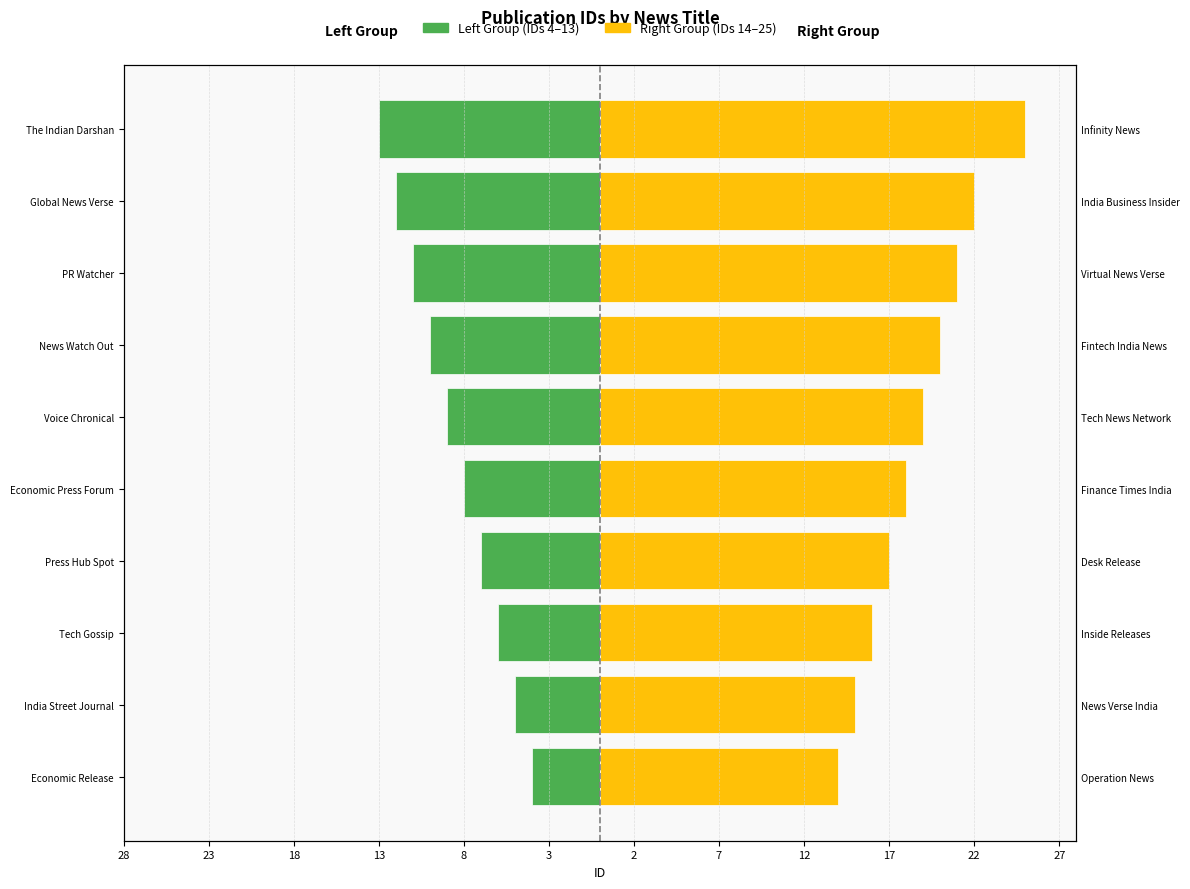

True or false: Left Group (IDs 4–13) has a value of -12 at Global News Verse.

True